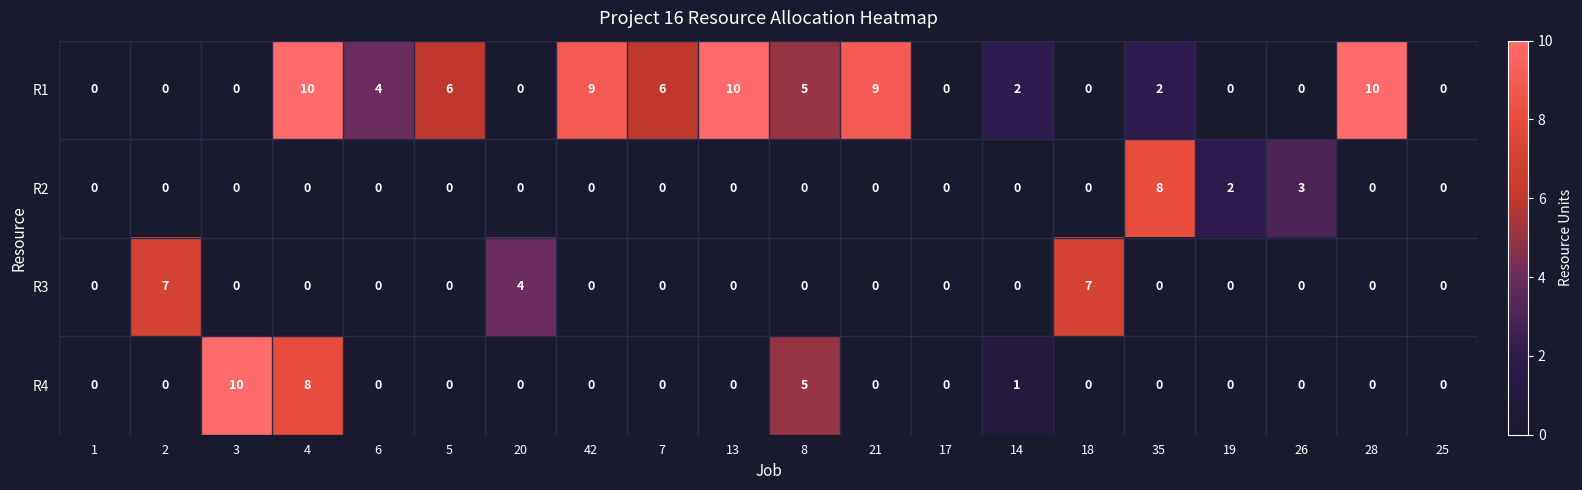

How many distinct data groups are displayed?

4